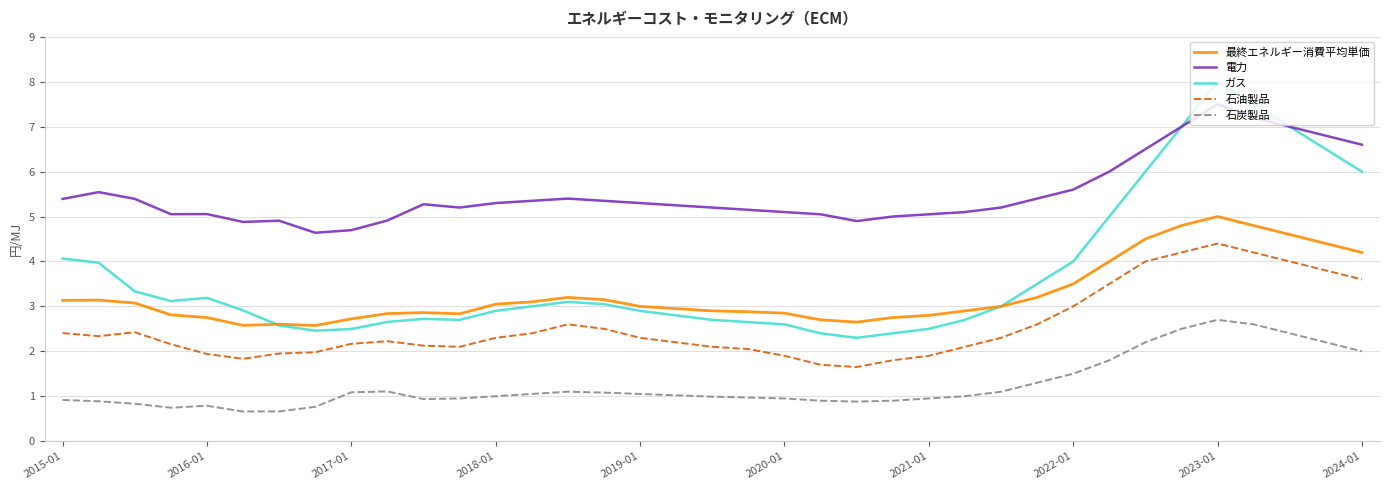

What is the difference between the maximum and minimum values in the 最終エネルギー消費平均単価 series?

2.4